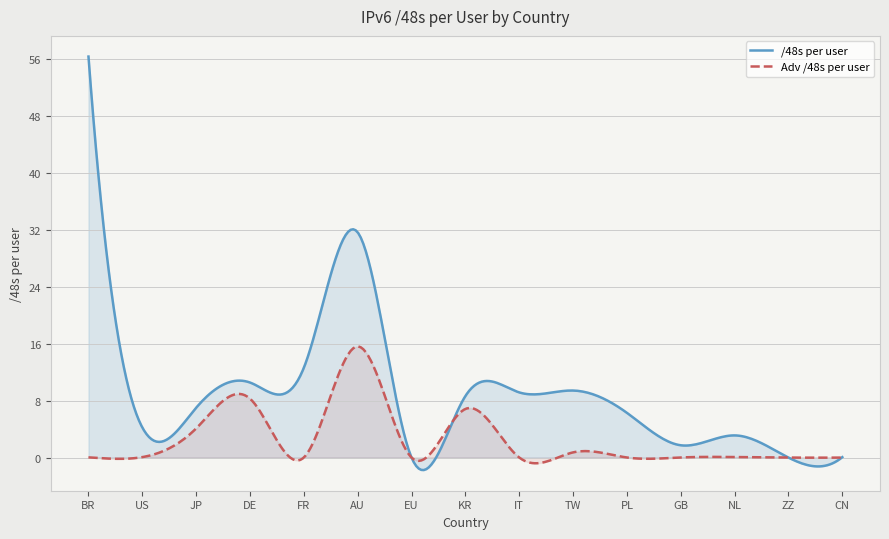

Rank the series by their maximum value, from lowest to highest.

Adv /48s per user, /48s per user